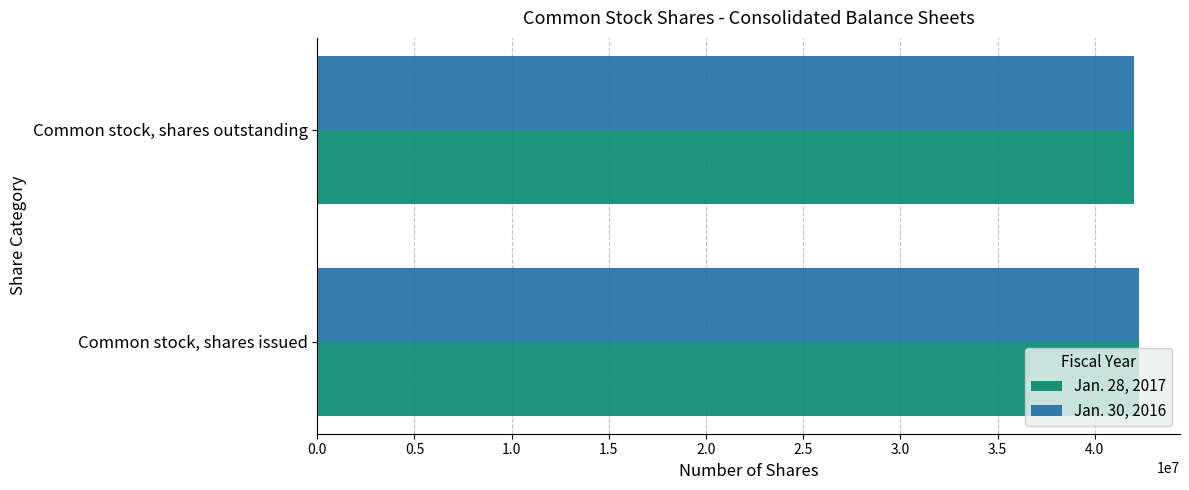

What is the total value across all series at Common stock, shares issued?

84538000